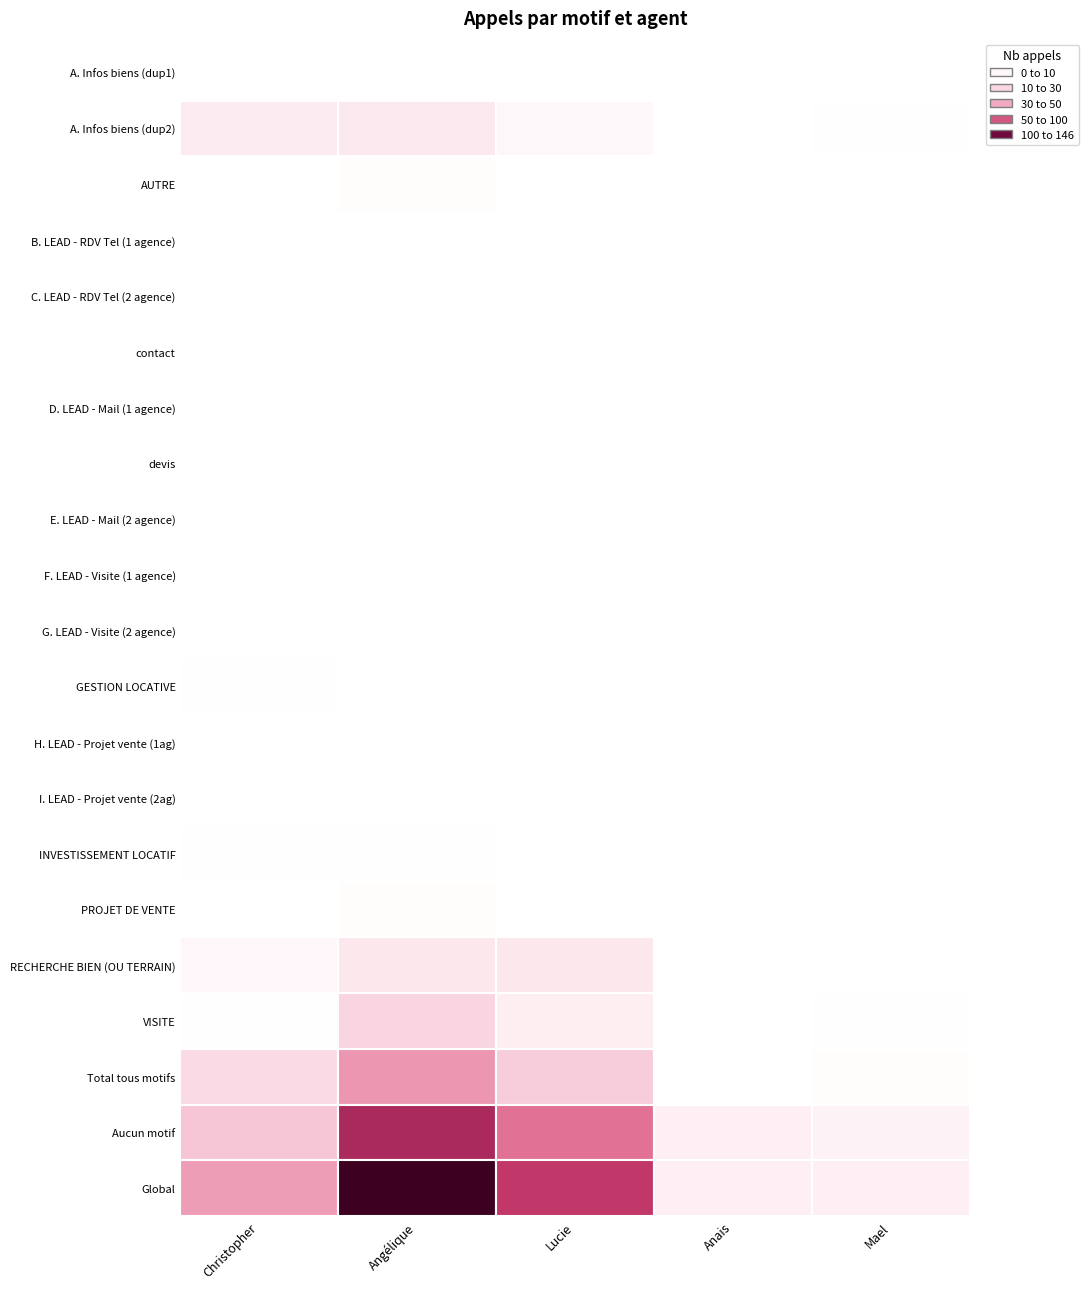

Is the value of devis at 1 greater than the value of Global at 1?

No